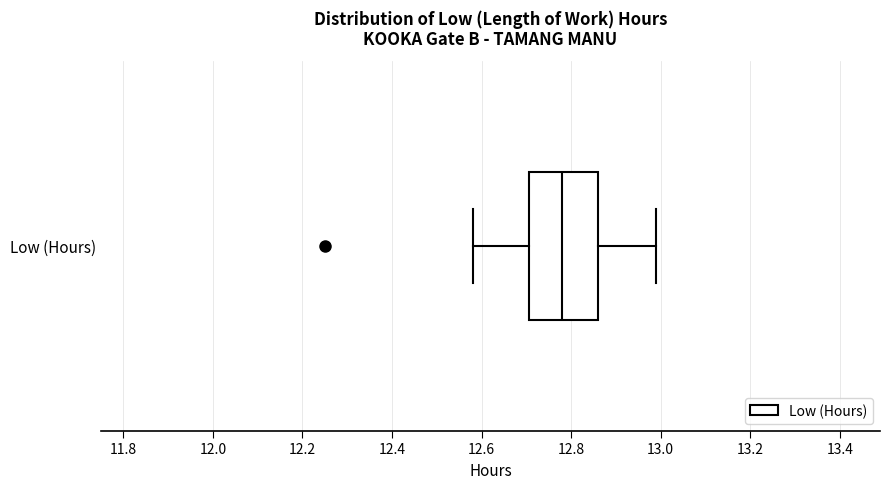

Transcribe this box plot: give where the median line is, the range the box spans, and where the two whiskers end, as read against the x-axis. The values are not printed on the chart, so give them approximately, as read against the axis.

median 12.78, box 12.70 to 12.86, whiskers 12.58 to 13.00